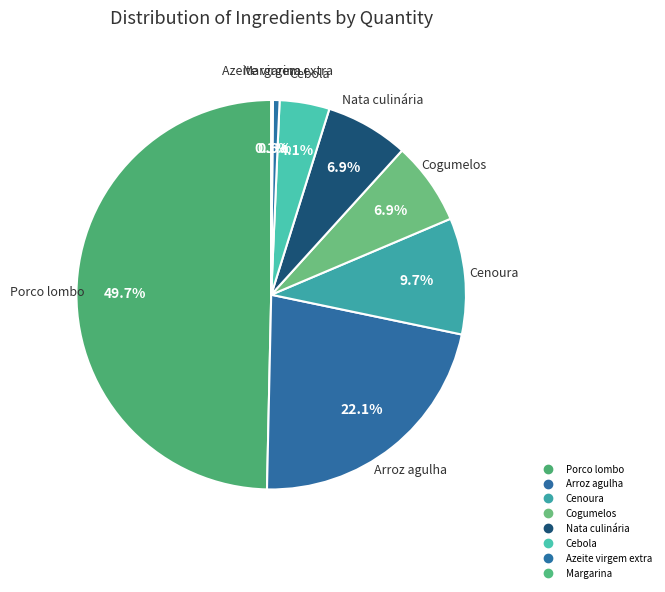

What is the smallest slice in the pie chart?

Margarina